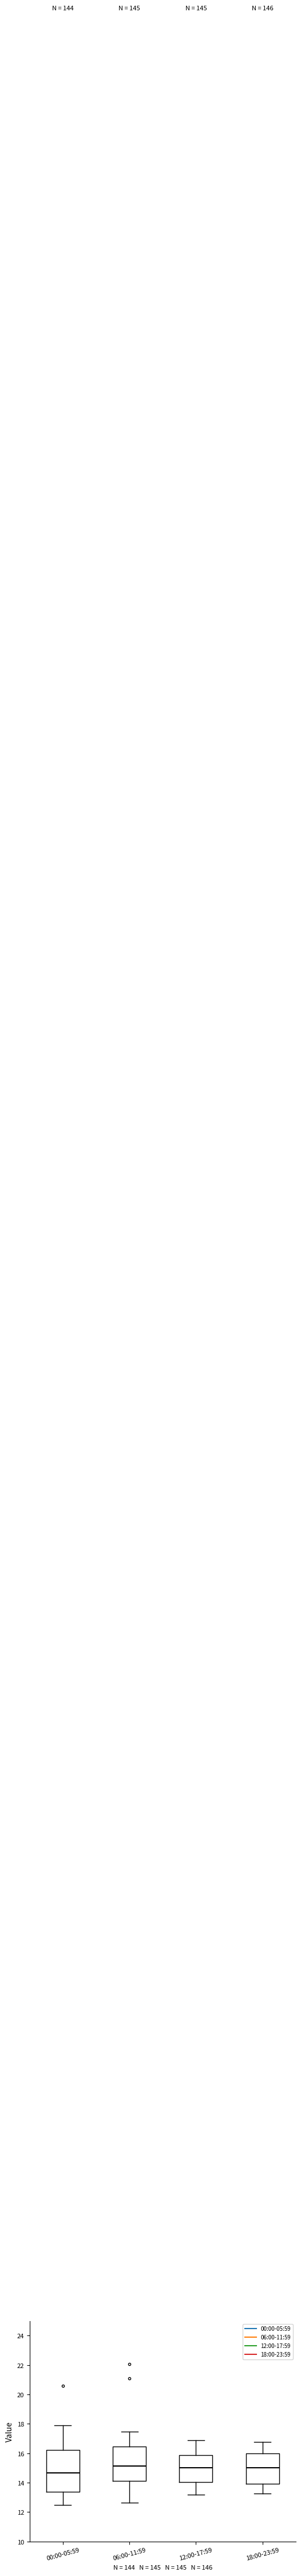

Reading left to right, transcribe this box plot: for each box, give where its median line is, the range the box spans, and where its two whiskers end, as read against the y-axis. The values are not printed on the chart, so give them approximately, as read against the axis.

00:00-05:59: median 14.6, box 13.4 to 16.2, whiskers 12.4 to 17.8
06:00-11:59: median 15.2, box 14.2 to 16.4, whiskers 12.6 to 17.4
12:00-17:59: median 15.0, box 14.0 to 15.8, whiskers 13.2 to 17.0
18:00-23:59: median 15.0, box 14.0 to 16.0, whiskers 13.2 to 16.8